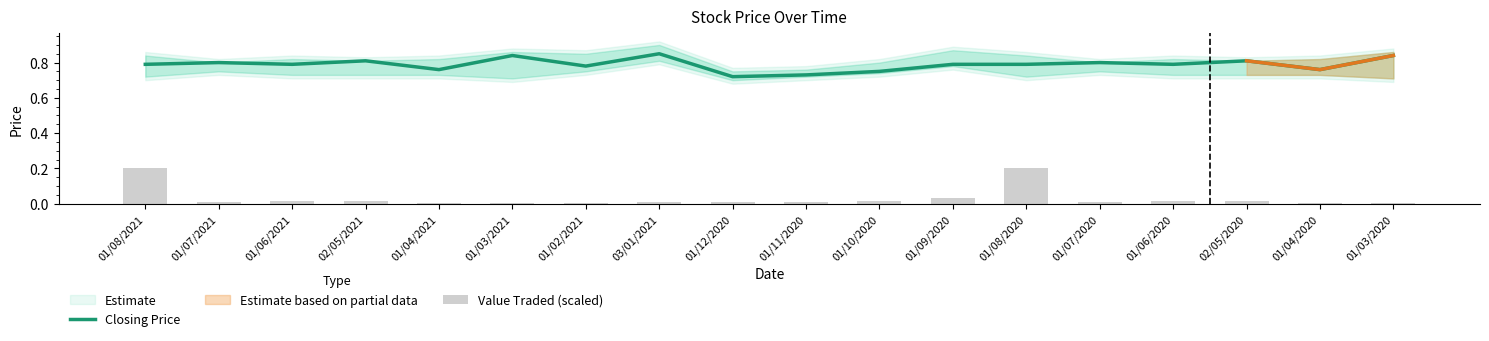

List the series in order of their overall mean, lowest first.

Value Traded (scaled), Closing Price